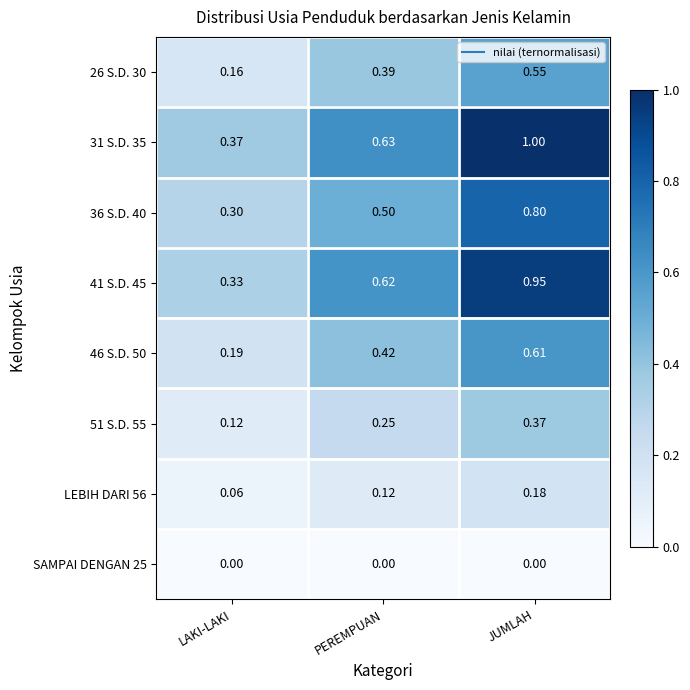

Is the value of 36 S.D. 40 at JUMLAH greater than the value of SAMPAI DENGAN 25 at PEREMPUAN?

Yes